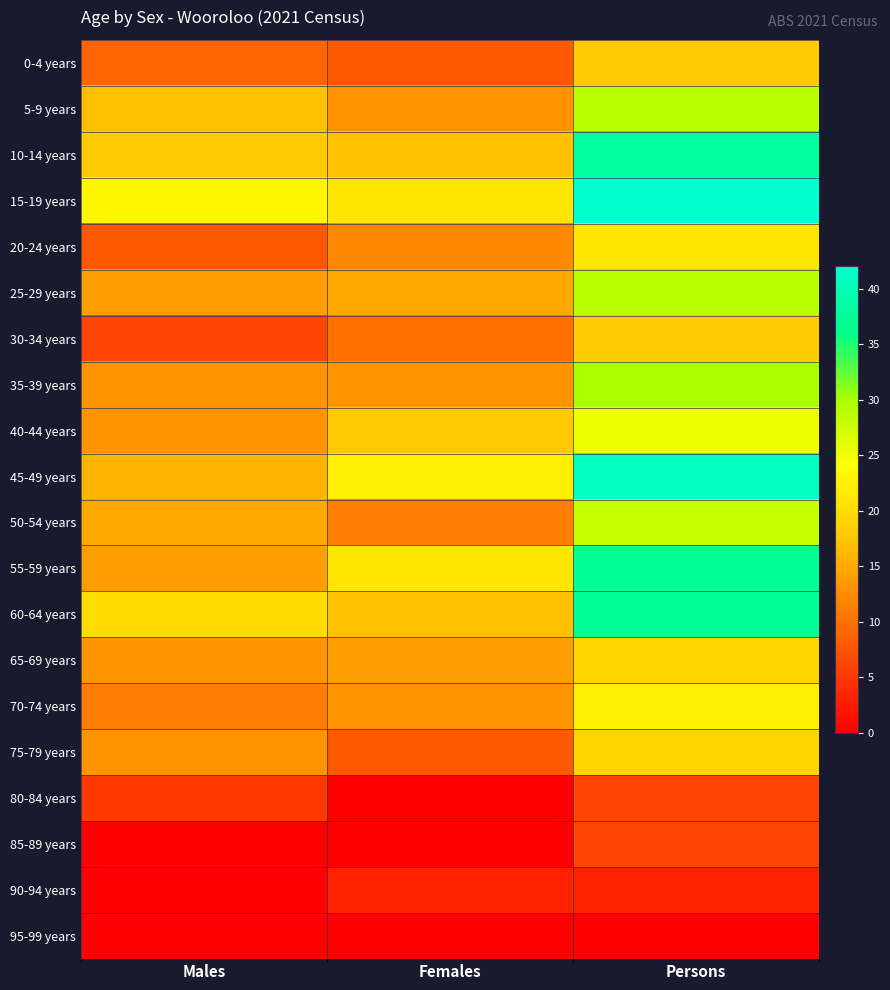

Which series has the largest range (max minus min)?

45-49 years